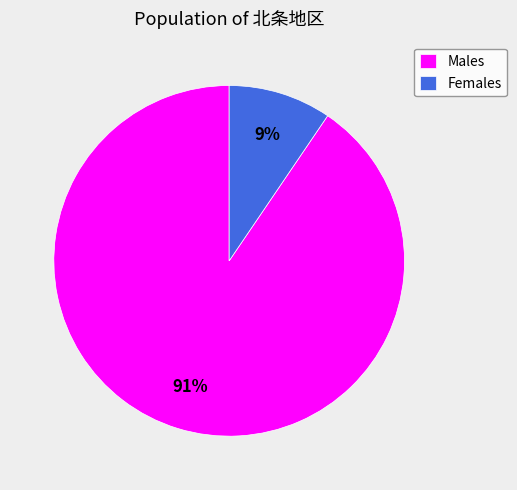

Which category has the smallest portion of the pie?

Females